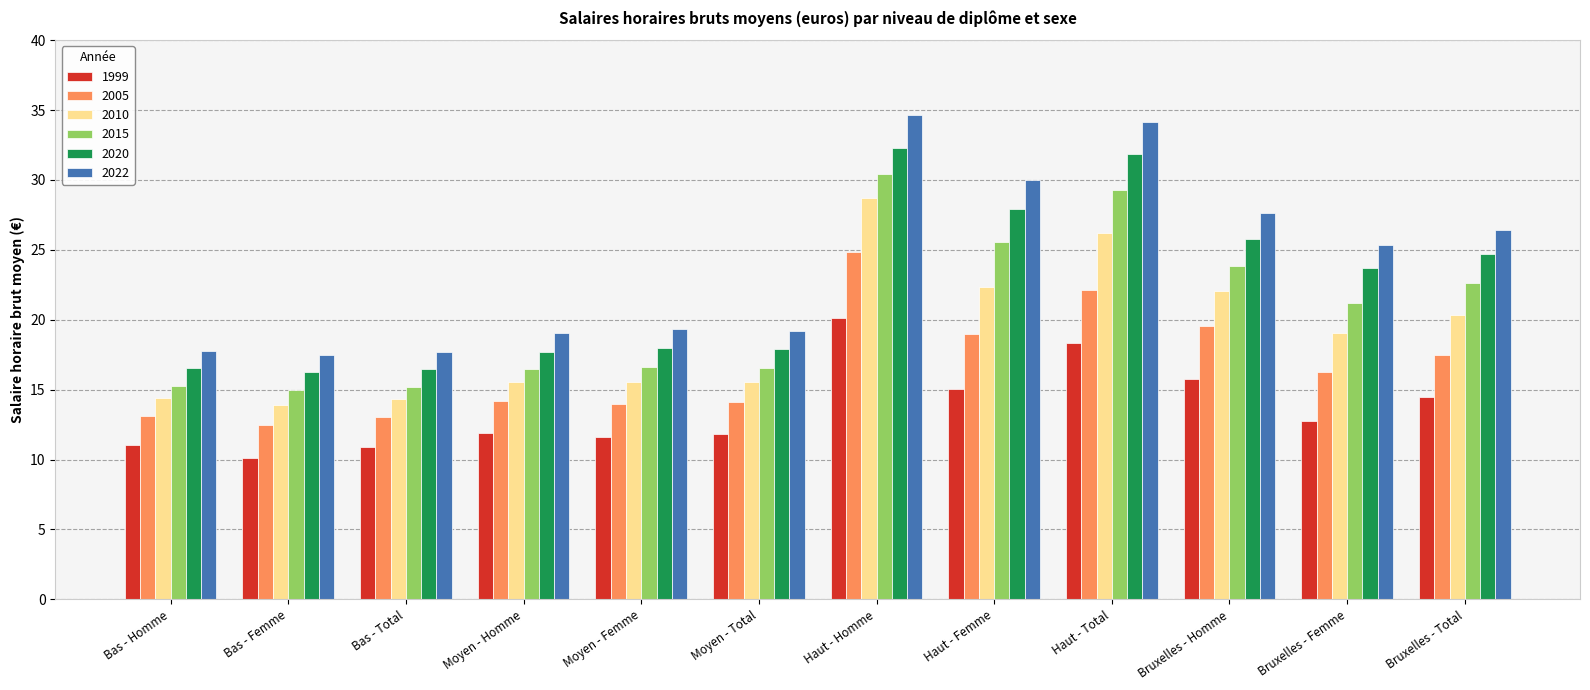

What is the difference between the maximum and minimum values in the 2010 series?

14.8